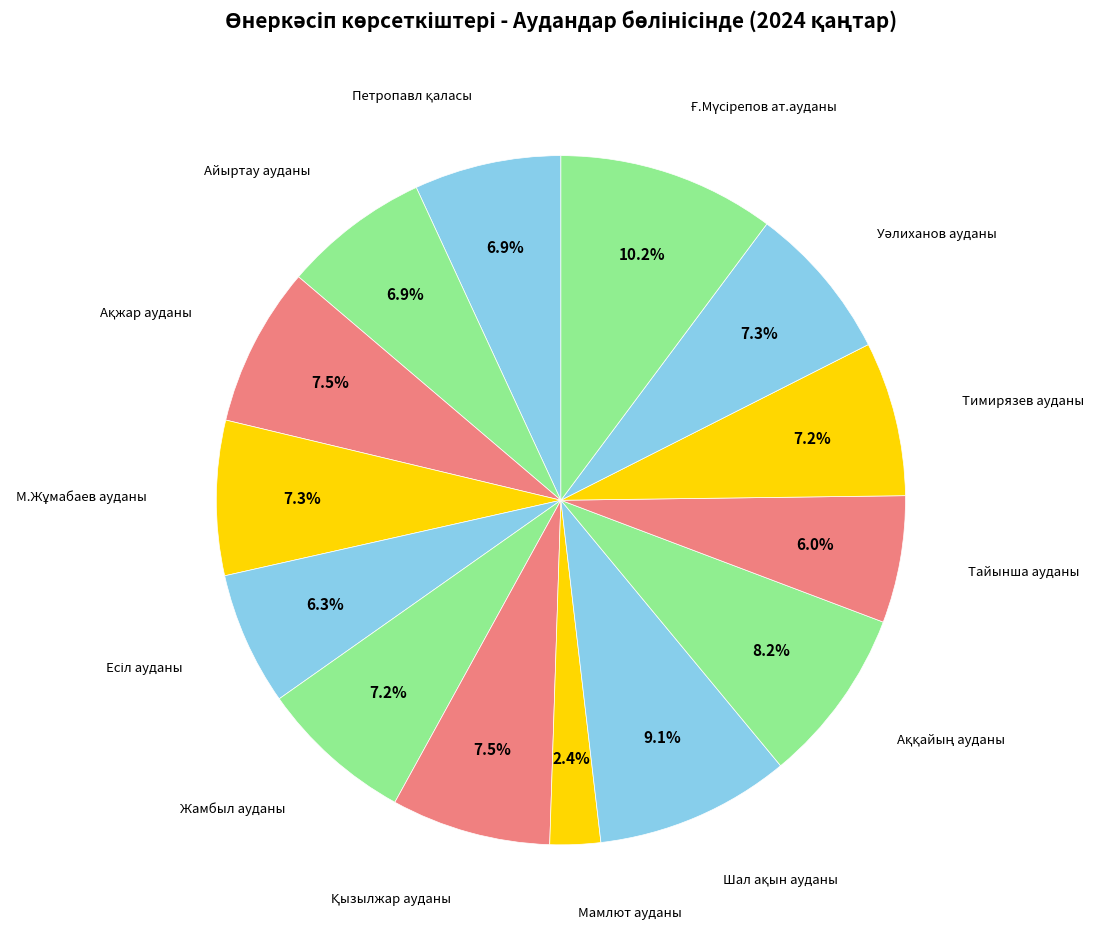

Rank the categories by value from highest to lowest.

Ғ.Мүсірепов ат.ауданы, Шал ақын ауданы, Аққайың ауданы, Ақжар ауданы, Қызылжар ауданы, Уәлиханов ауданы, М.Жұмабаев ауданы, Тимирязев ауданы, Жамбыл ауданы, Петропавл қаласы, Айыртау ауданы, Есіл ауданы, Тайынша ауданы, Мамлют ауданы